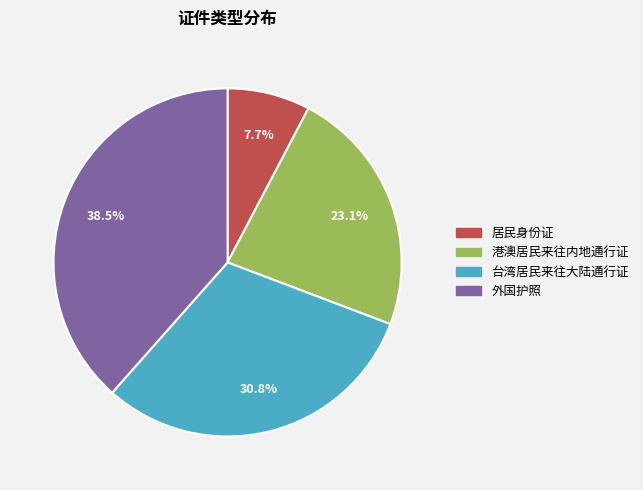

Combined, what portion of the pie is 外国护照 and 港澳居民来往内地通行证?

61.5%